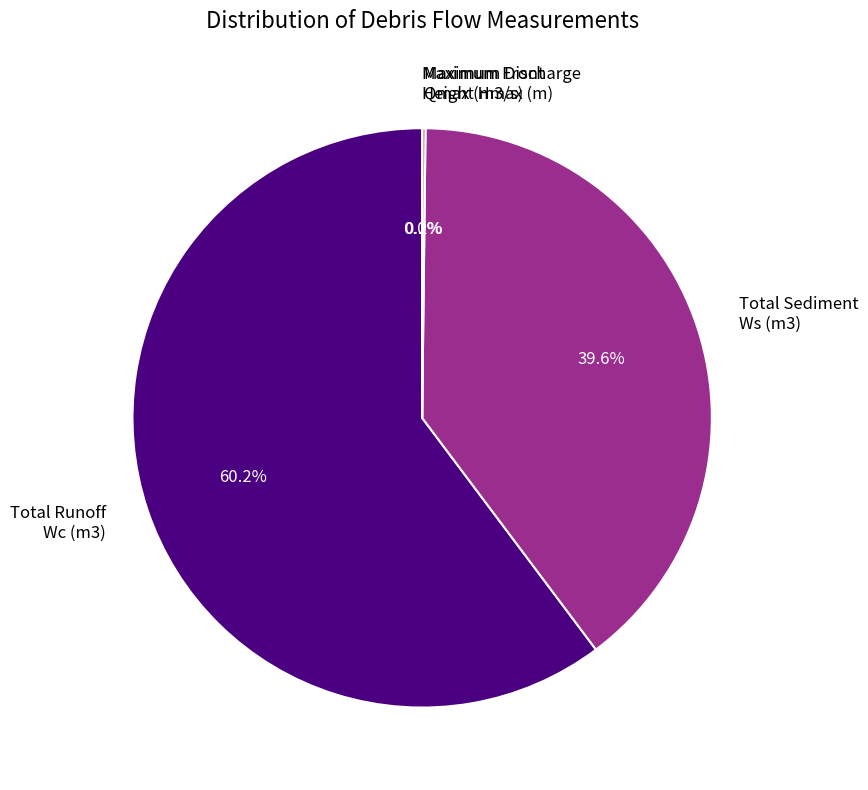

Which category accounts for the majority?

Total Runoff Wc (m3)